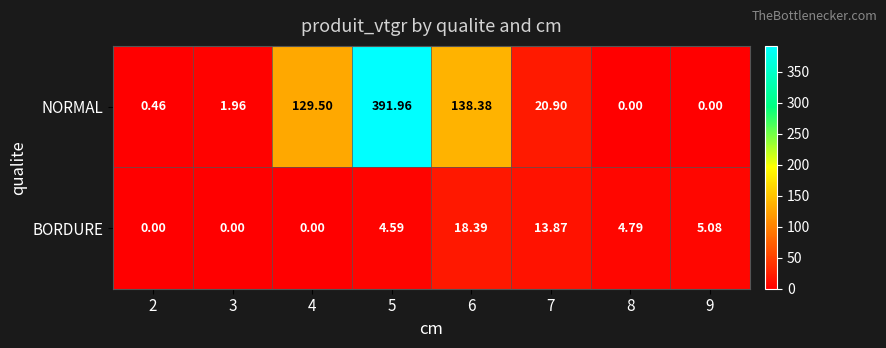

Rank the series at 7 from lowest to highest value.

BORDURE, NORMAL